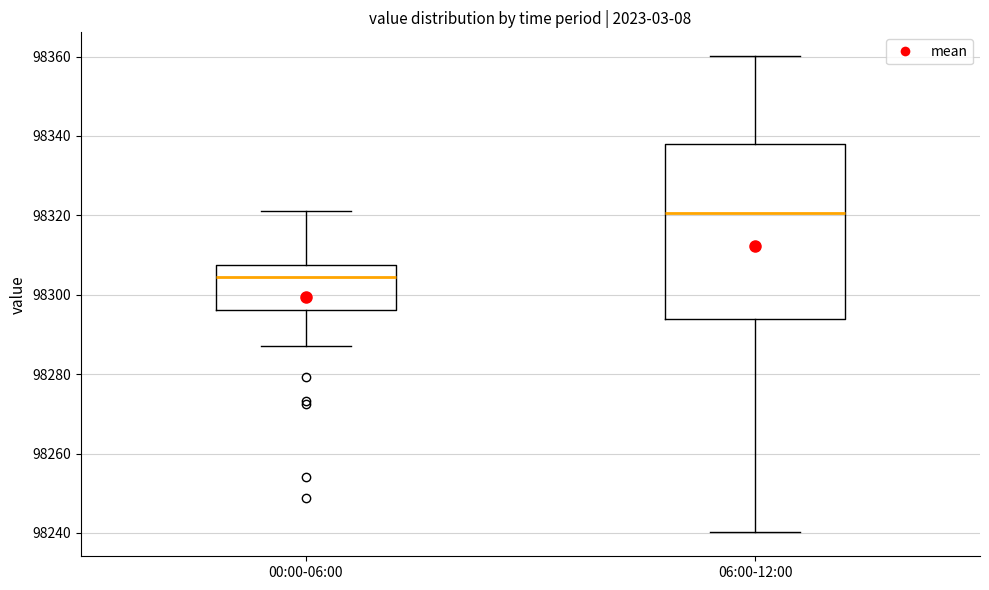

Which box's median line is the lowest?

00:00-06:00